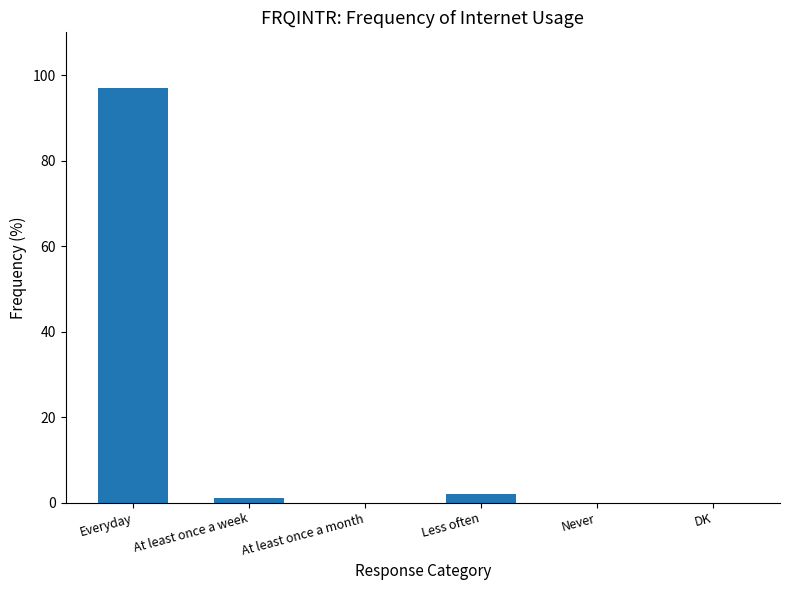

Which has a higher value, DK or Everyday?

Everyday